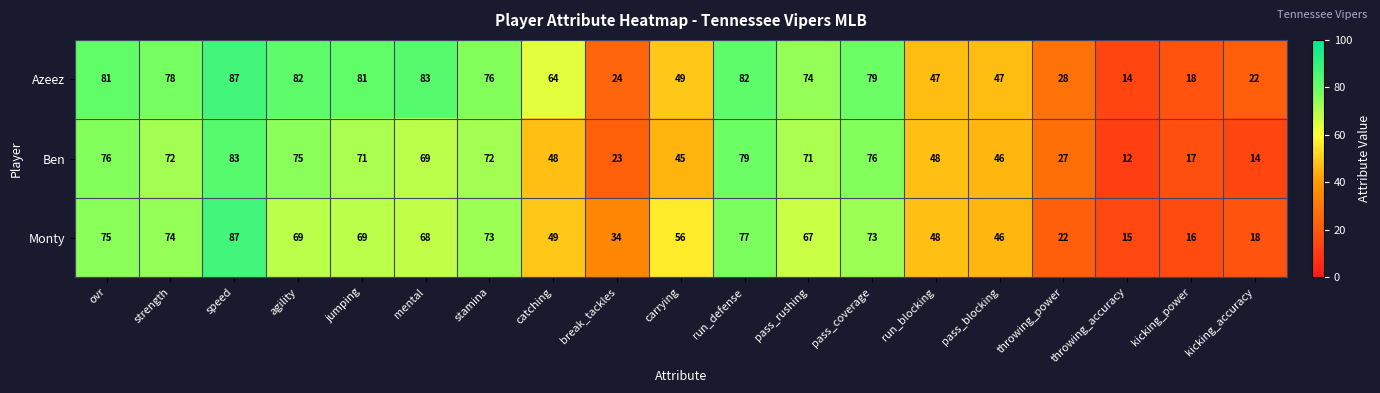

How many data points in Monty are less than 67?

9